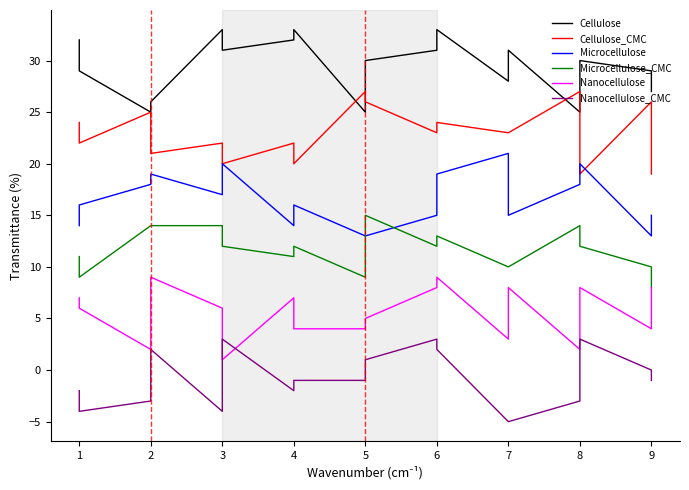

How many values in the Microcellulose series exceed 16?

8